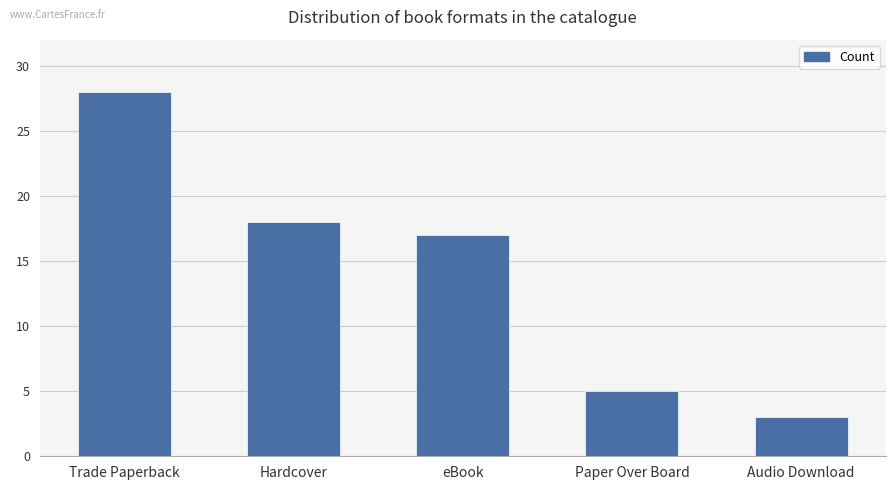

Are the bars horizontal?

No